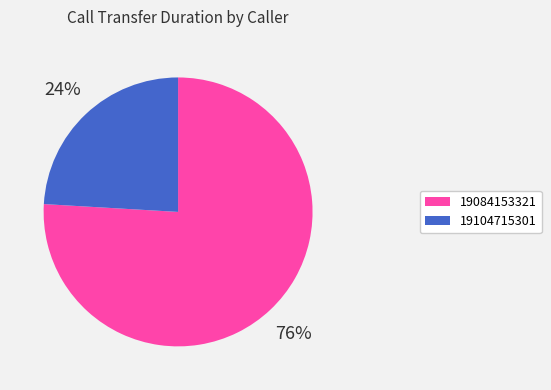

To the nearest percent, what portion does 19084153321 represent?

76%